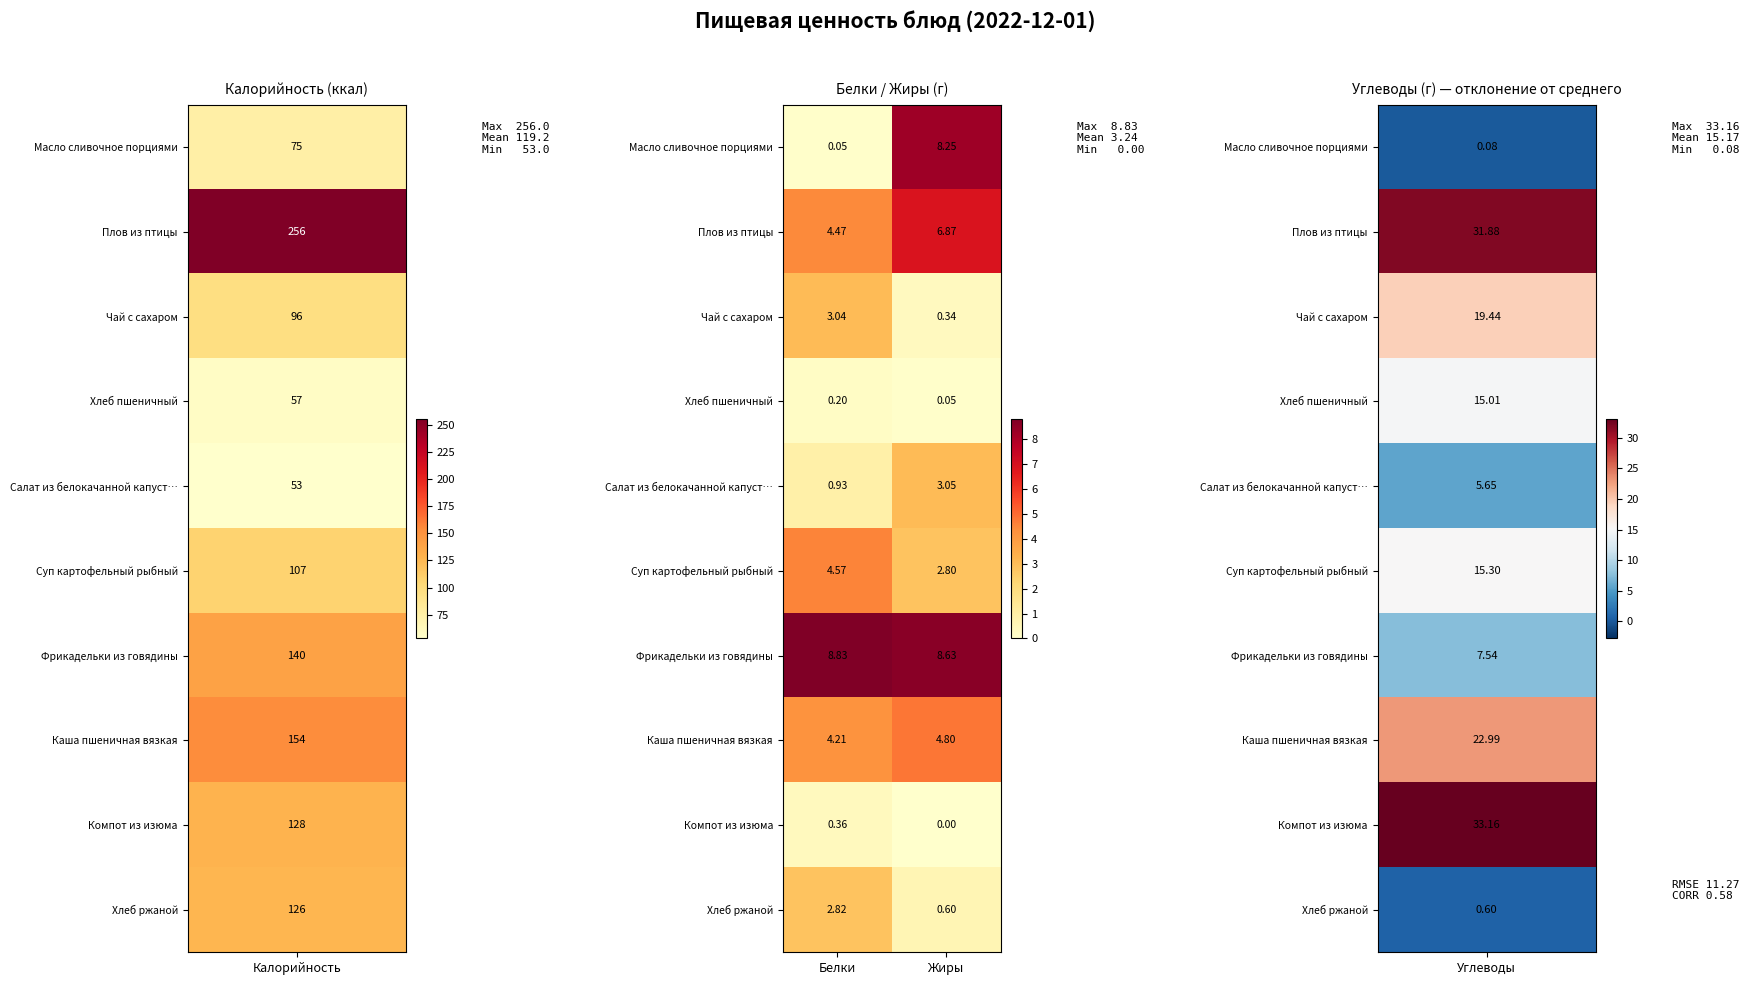

At how many categories does at least one series exceed 5?

2